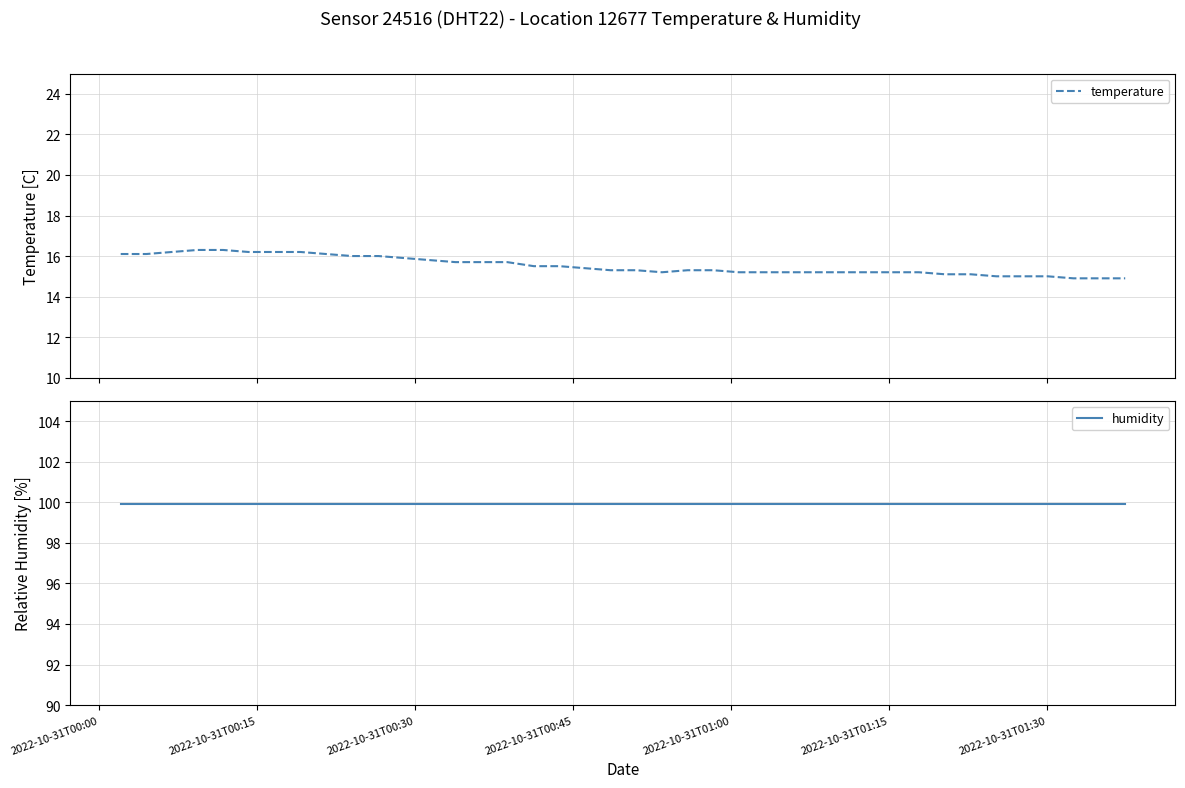

What is the difference between the second highest and minimum values in the temperature series?

1.4